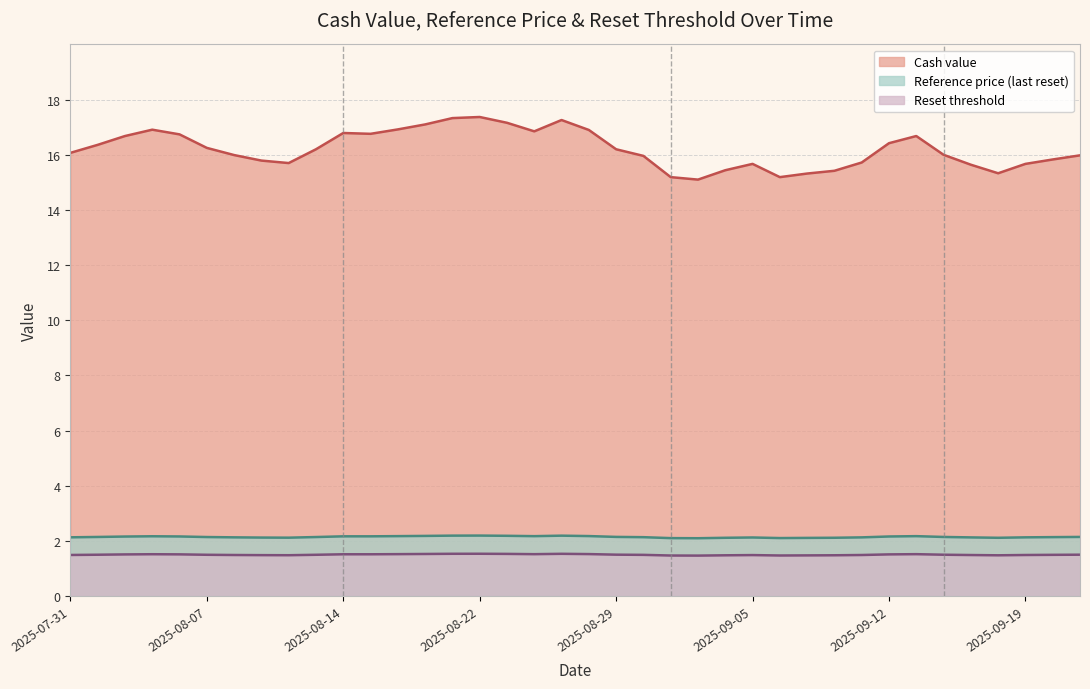

How many interior local valleys does the Reference price series have?

5